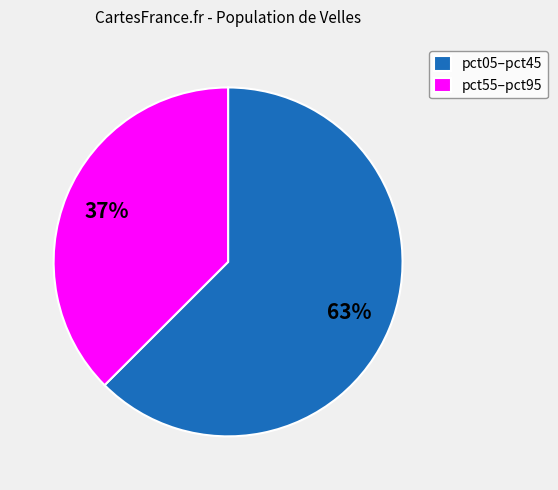

Rank the categories by value from highest to lowest.

pct05–pct45, pct55–pct95